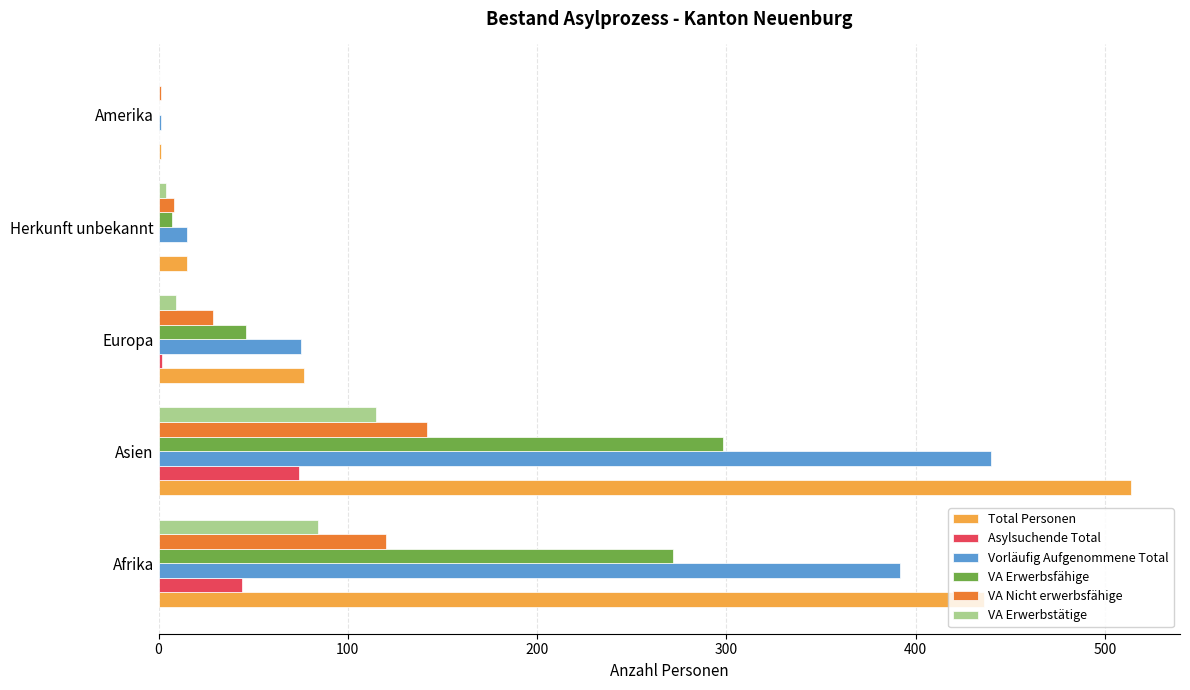

At which label is Vorläufig Aufgenommene Total closest to 220?

Europa